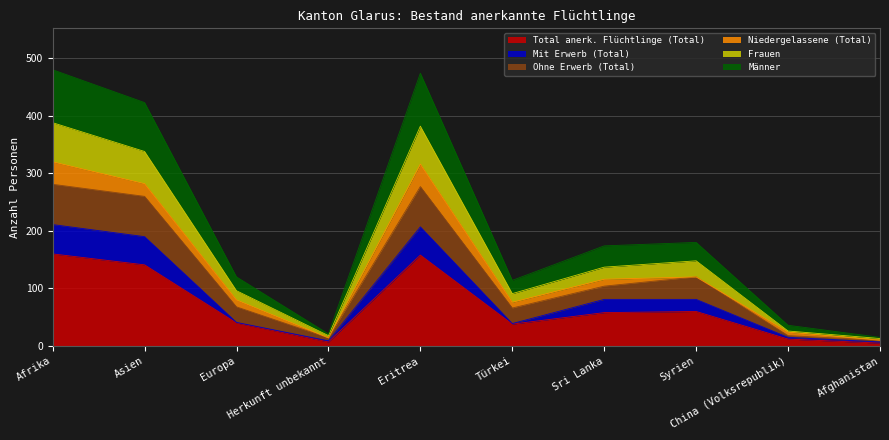

How many lines are shown in the chart?

6